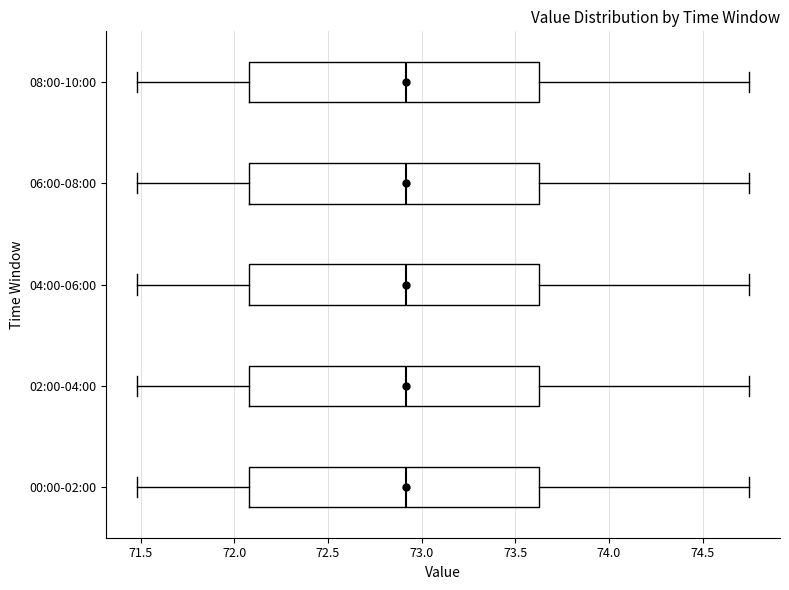

Reading bottom to top, transcribe this box plot: for each box, give where its median line is, the range the box spans, and where its two whiskers end, as read against the x-axis. The values are not printed on the chart, so give them approximately, as read against the axis.

00:00-02:00: median 72.90, box 72.10 to 73.65, whiskers 71.50 to 74.75
02:00-04:00: median 72.90, box 72.10 to 73.65, whiskers 71.50 to 74.75
04:00-06:00: median 72.90, box 72.10 to 73.65, whiskers 71.50 to 74.75
06:00-08:00: median 72.90, box 72.10 to 73.65, whiskers 71.50 to 74.75
08:00-10:00: median 72.90, box 72.10 to 73.65, whiskers 71.50 to 74.75